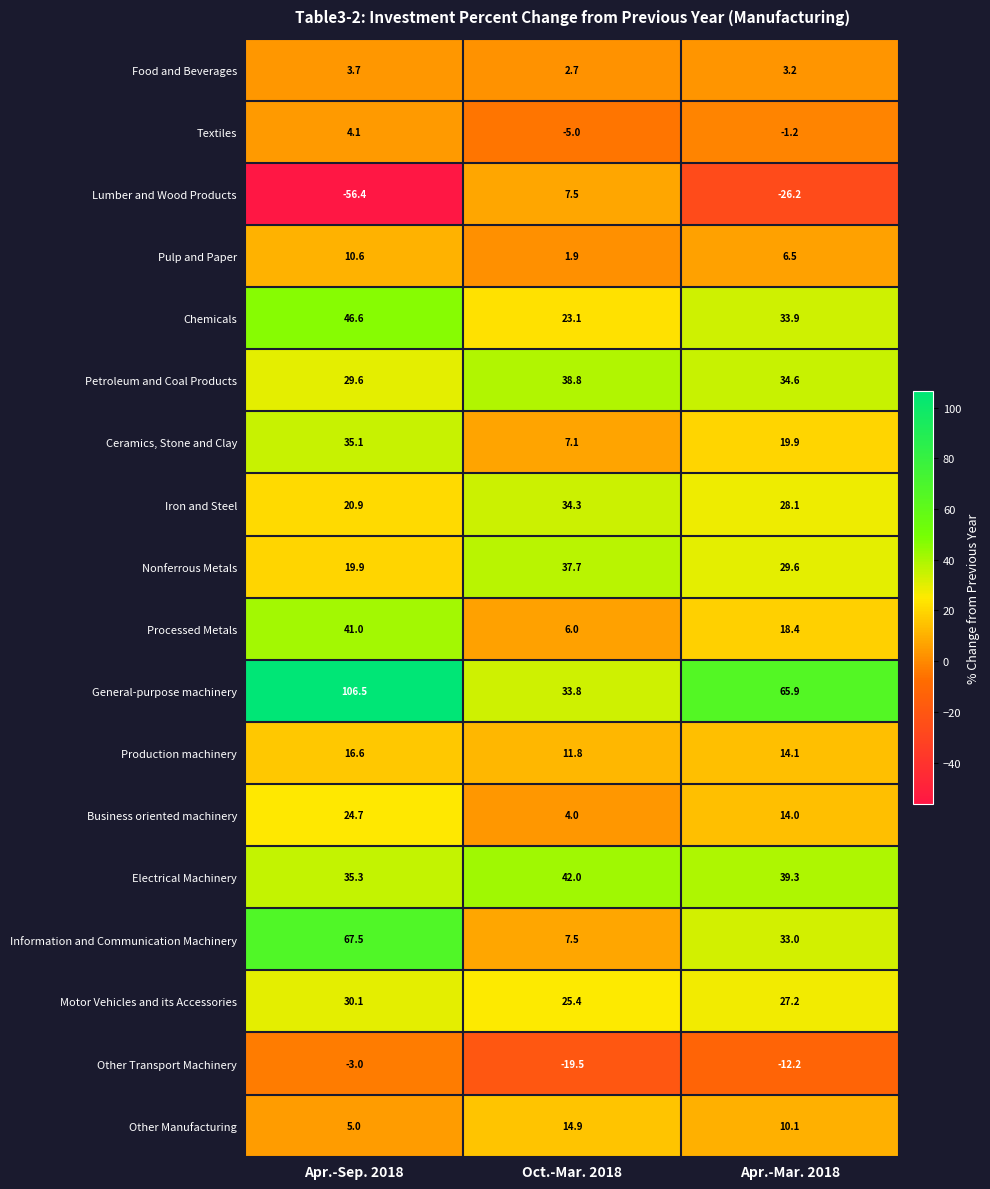

At which category is the sum across all series the highest?

Apr.-Sep. 2018